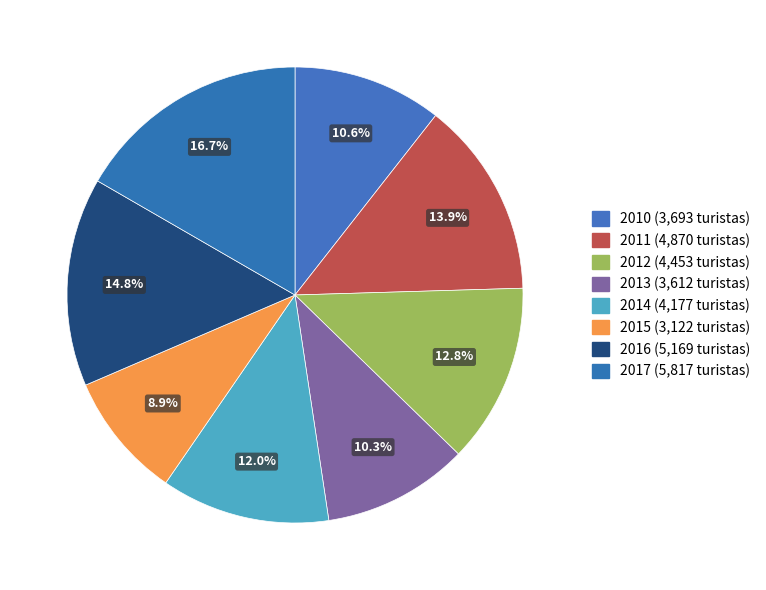

True or false: 2013 accounts for 10% of the total.

True